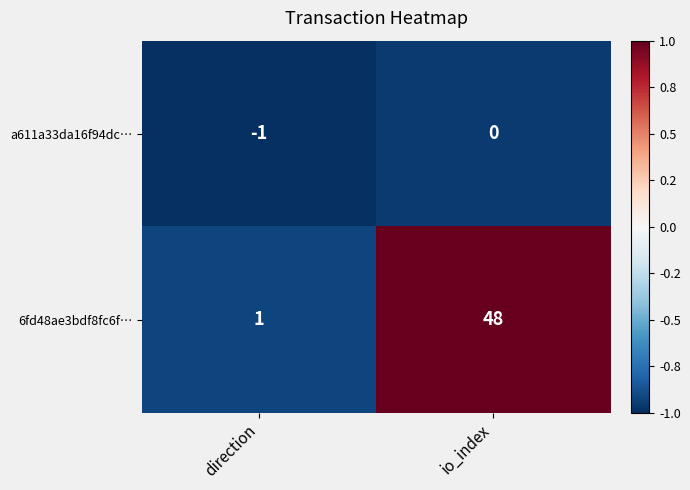

Reading right to left, transcribe all the data shown in this chart.

a611a33da16f94dc…: 0	-1
6fd48ae3bdf8fc6f…: 48	1